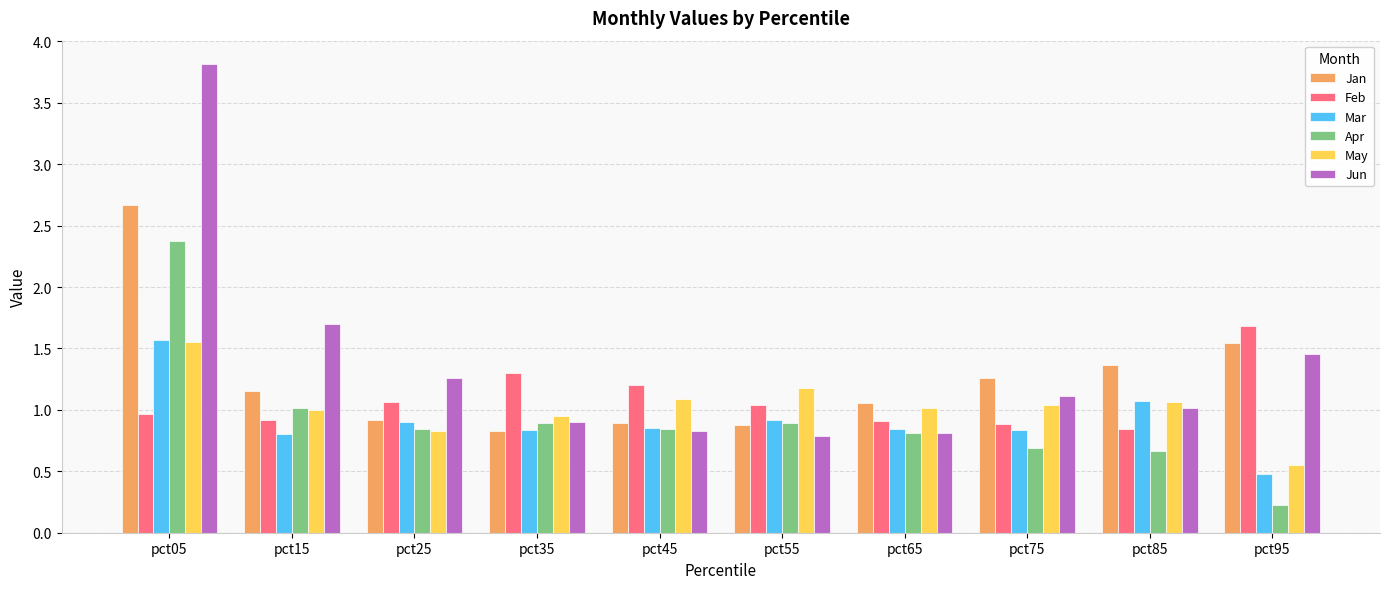

What is the total value across all series at pct15?

6.6